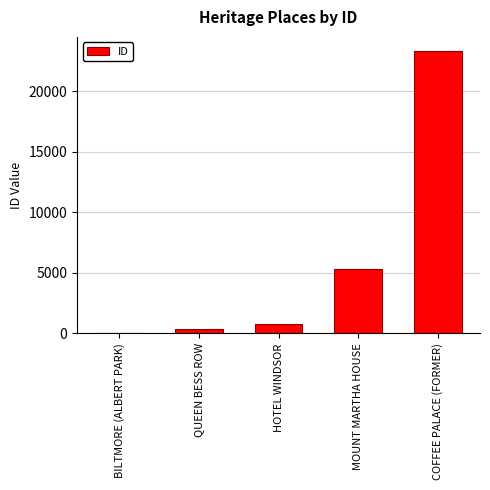

What is the difference between the values at HOTEL WINDSOR and BILTMORE (ALBERT PARK)?

793